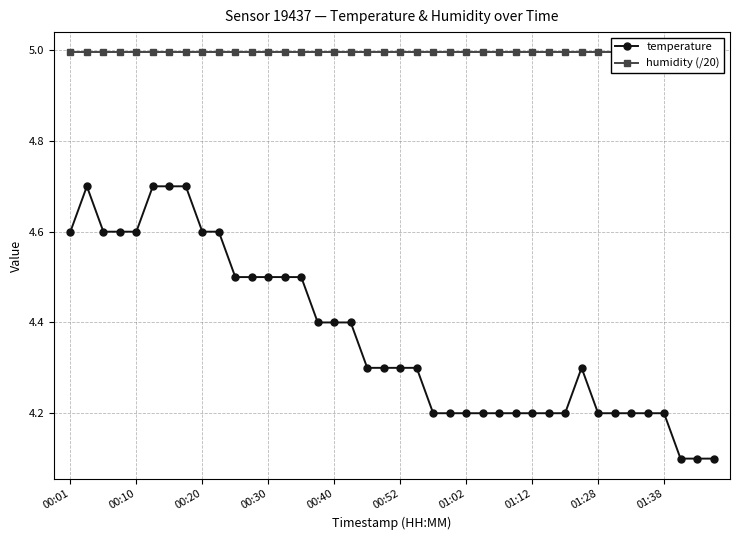

What is the average value of the humidity (/20) series?

5.0